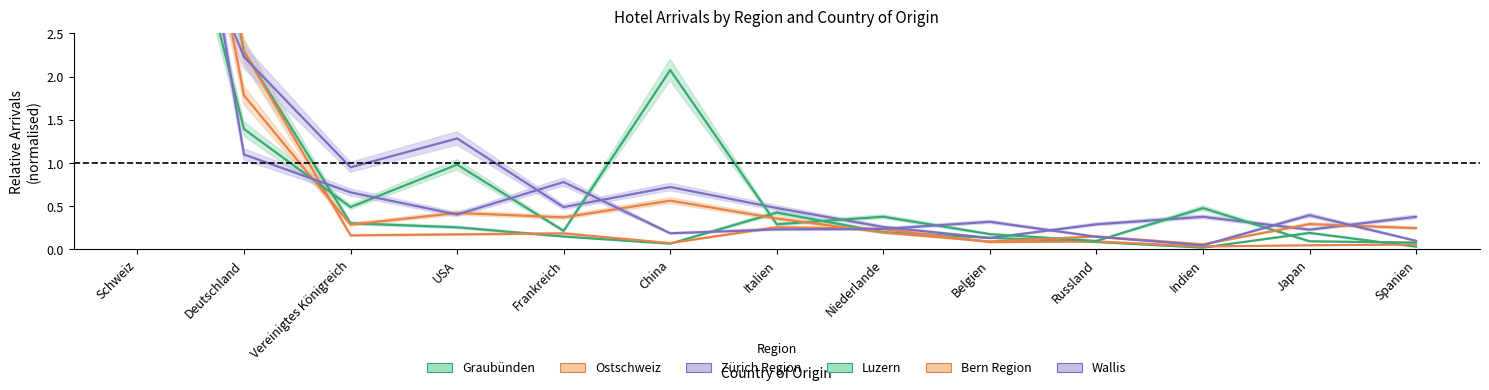

After their last crossing, which series has the higher values: Bern Region or Zürich Region?

Zürich Region